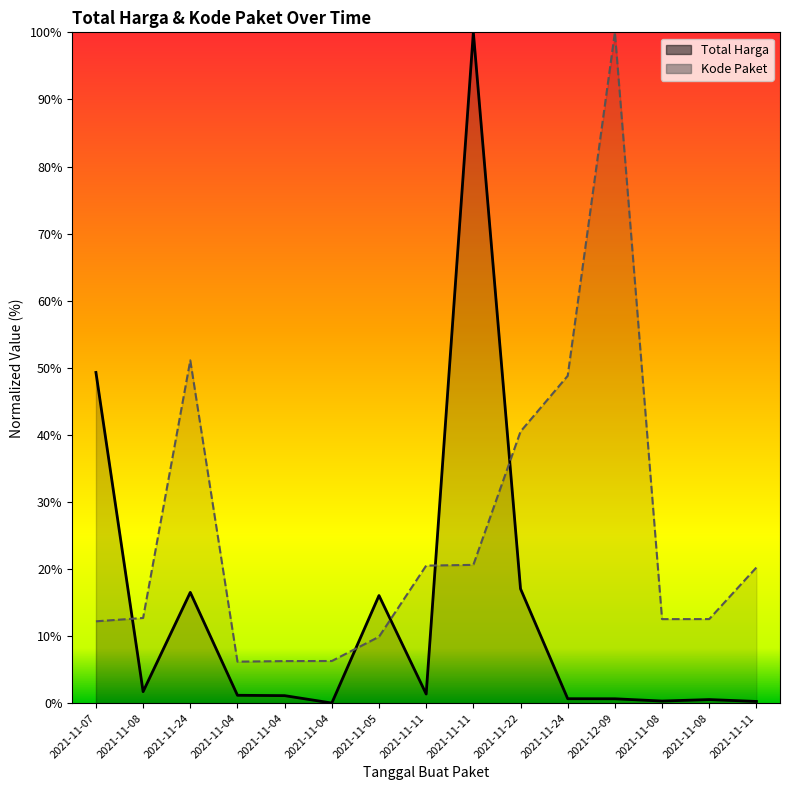

In Total Harga, how many points are higher than both neighbors (excluding endpoints)?

4